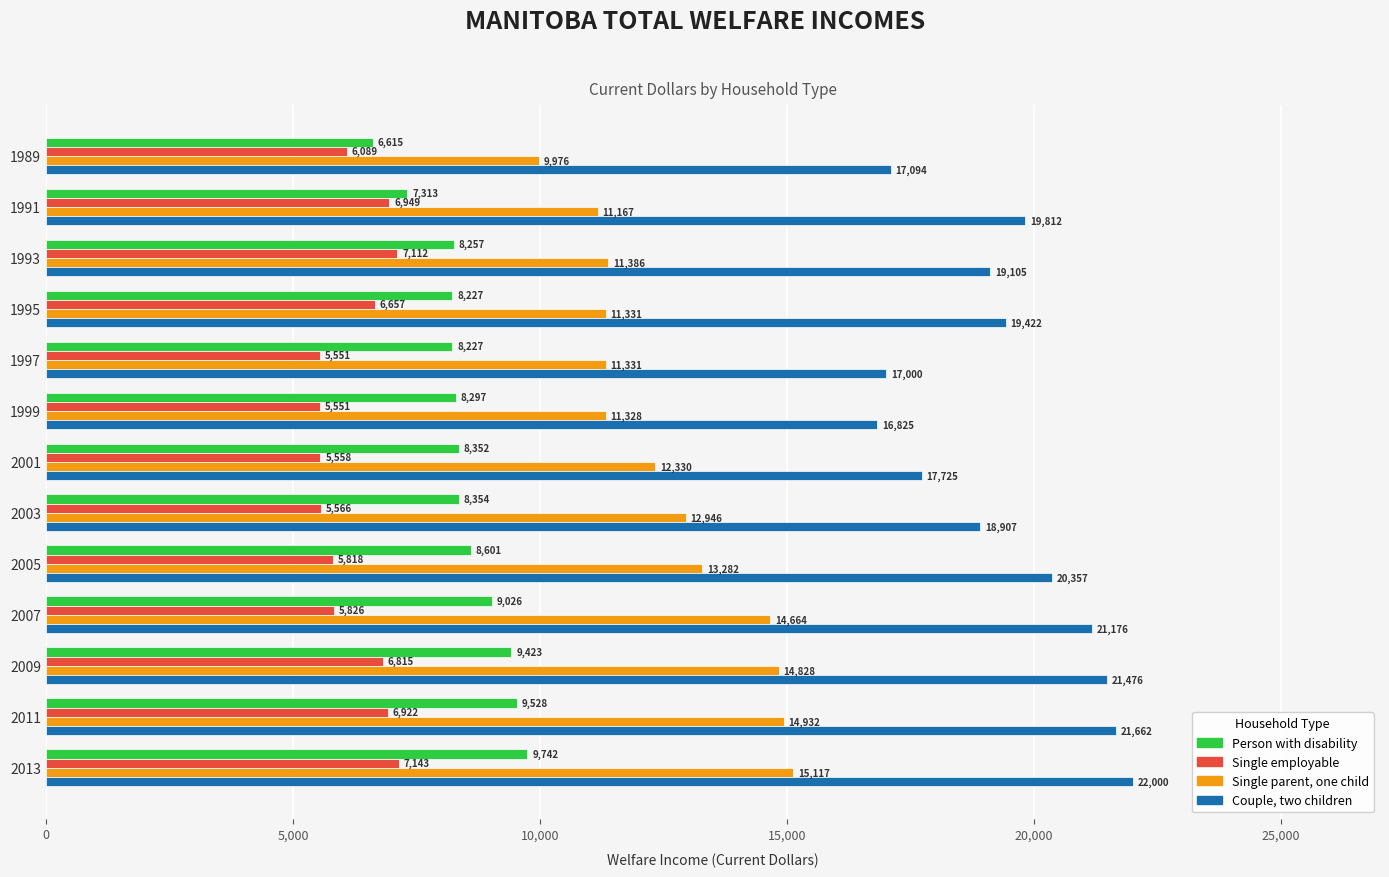

Rank the series by their average value, from highest to lowest.

Couple, two children, Single parent, one child, Person with disability, Single employable